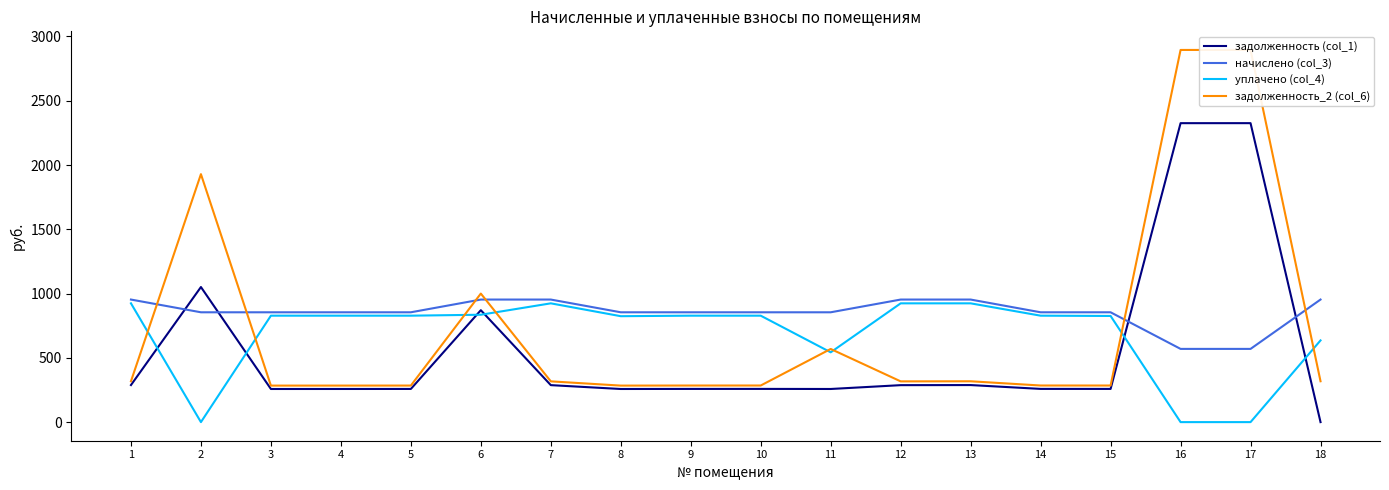

What is the difference between the maximum and minimum values in the задолженность (col_1) series?

2325.7